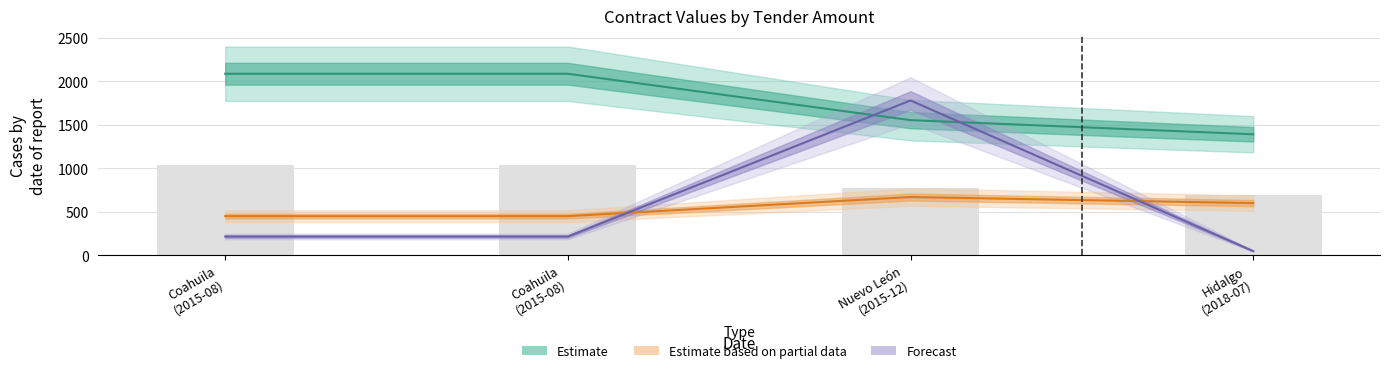

What are all the series names shown in the legend?

Estimate, Estimate based on partial data, Forecast